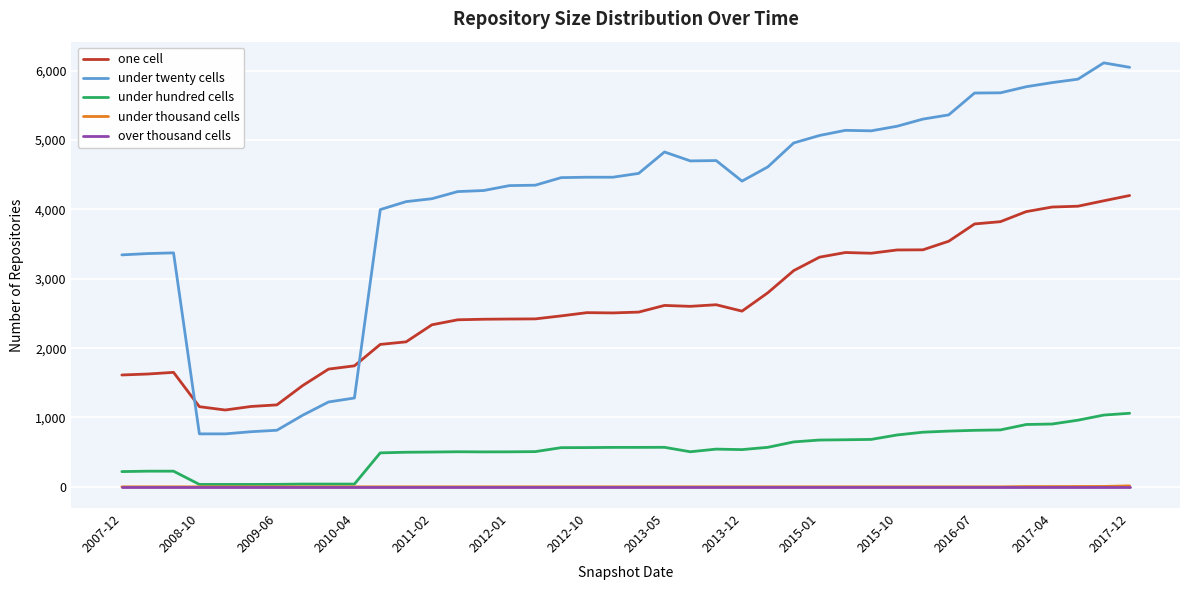

Which series has the largest total across all categories?

under twenty cells